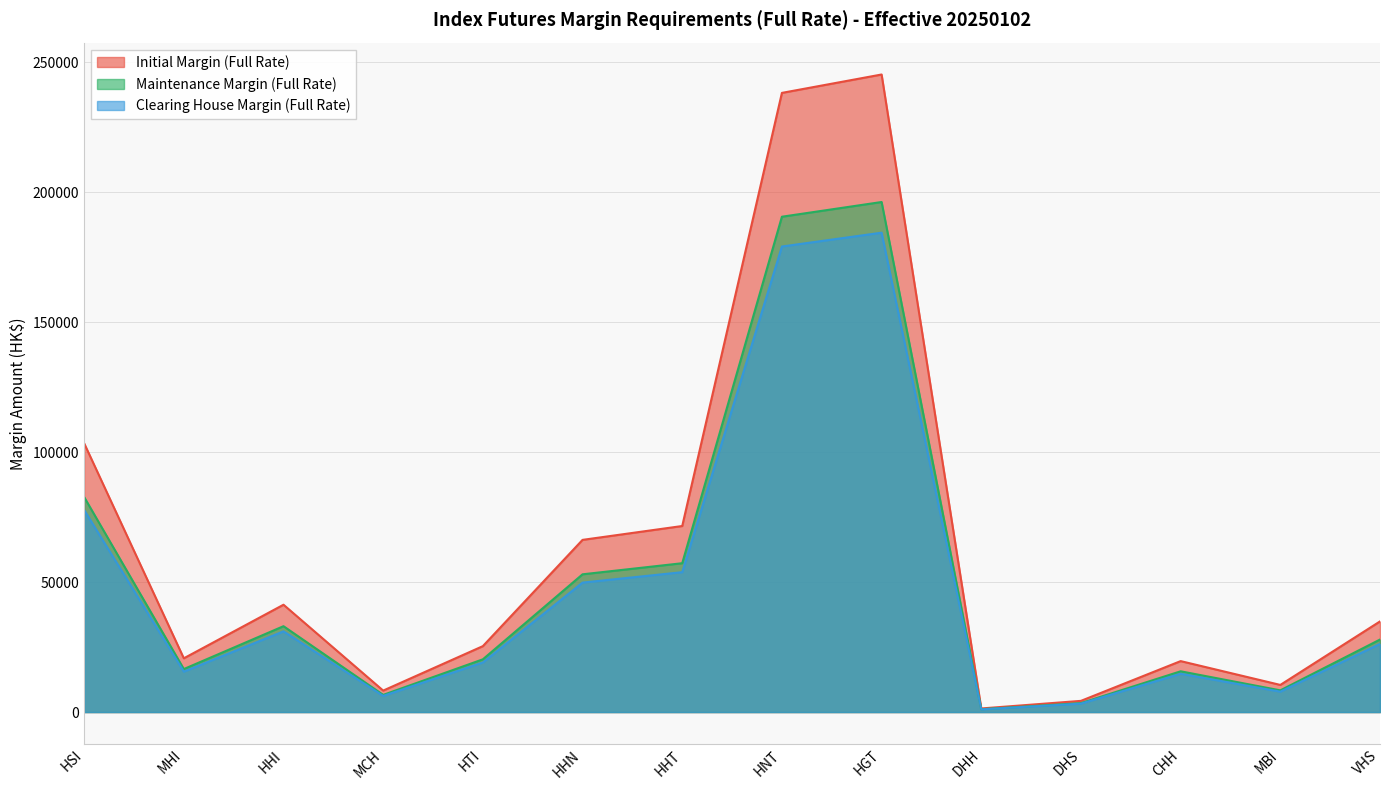

Is it true that Maintenance Margin (Full Rate) equals 20290 at HTI?

True